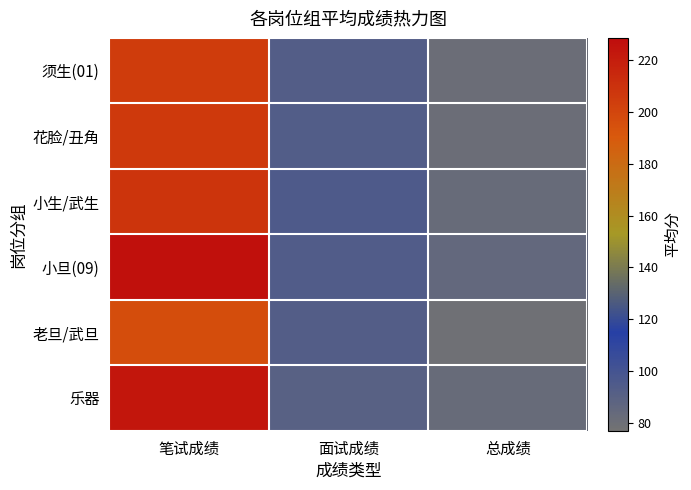

Which label corresponds to the largest value in the chart?

笔试成绩